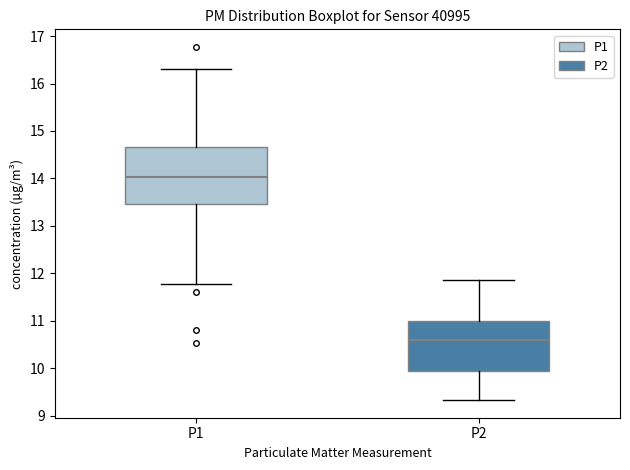

Which box has the lowest median line?

P2